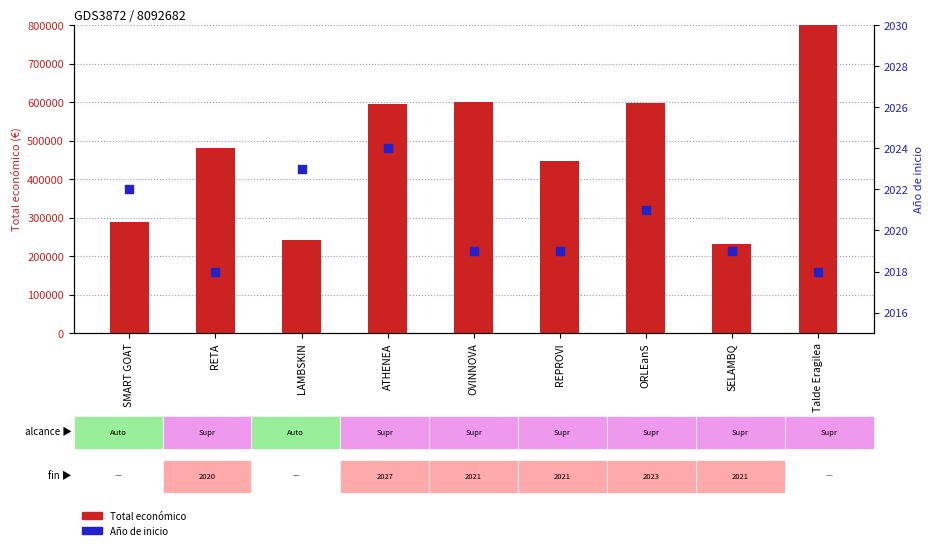

Which series has the largest total across all categories?

Total económico